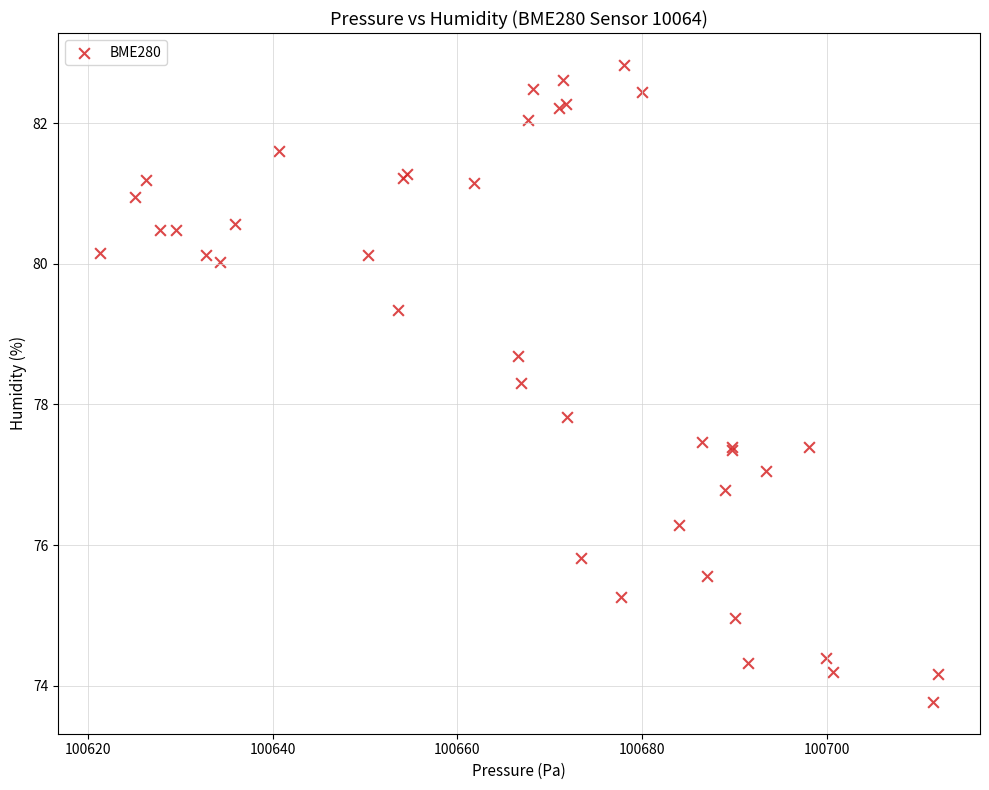

What Y value in the scatter plot is closest to 78?

77.8